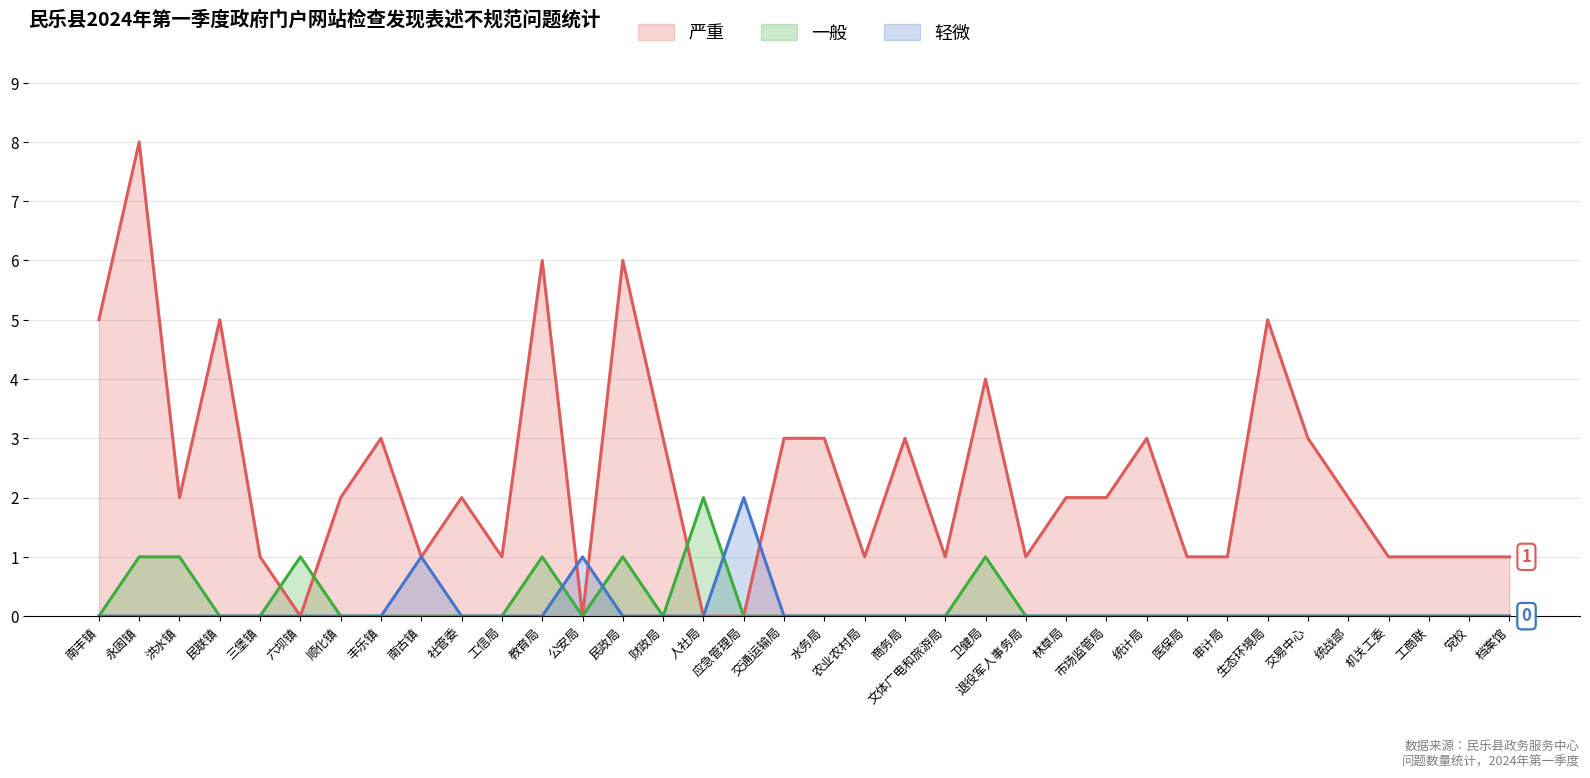

Reading left to right, transcribe all the data shown in this chart.

严重: 5	8	2	5	1	0	2	3	1	2	1	6	0	6	3	0	0	3	3	1	3	1	4	1	2	2	3	1	1	5	3	2	1	1	1	1
一般: 0	1	1	0	0	1	0	0	0	0	0	1	0	1	0	2	0	0	0	0	0	0	1	0	0	0	0	0	0	0	0	0	0	0	0	0
轻微: 0	0	0	0	0	0	0	0	1	0	0	0	1	0	0	0	2	0	0	0	0	0	0	0	0	0	0	0	0	0	0	0	0	0	0	0